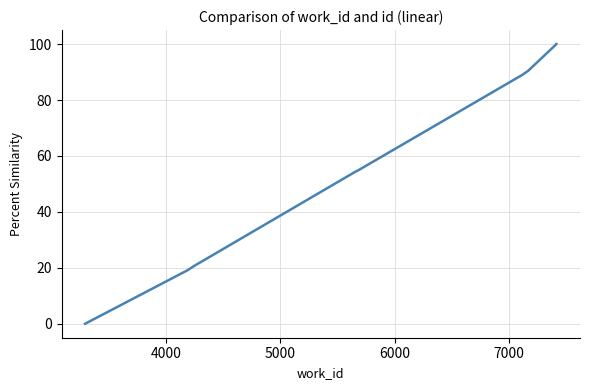

True or false: the data has more than 0 interior local peaks.

False